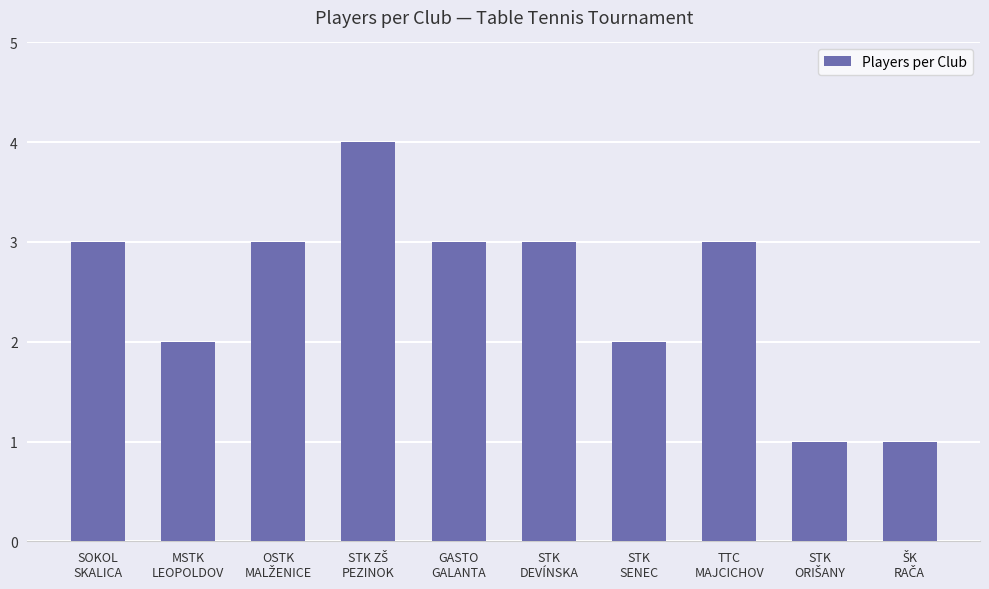

What is the maximum value shown in the chart?

4